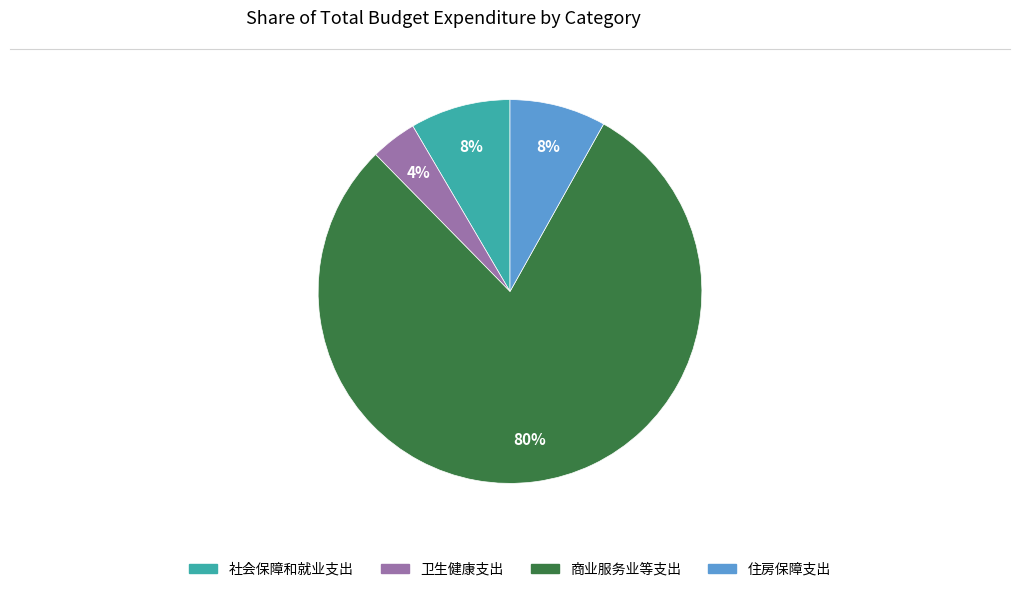

What is the smallest slice in the pie chart?

卫生健康支出